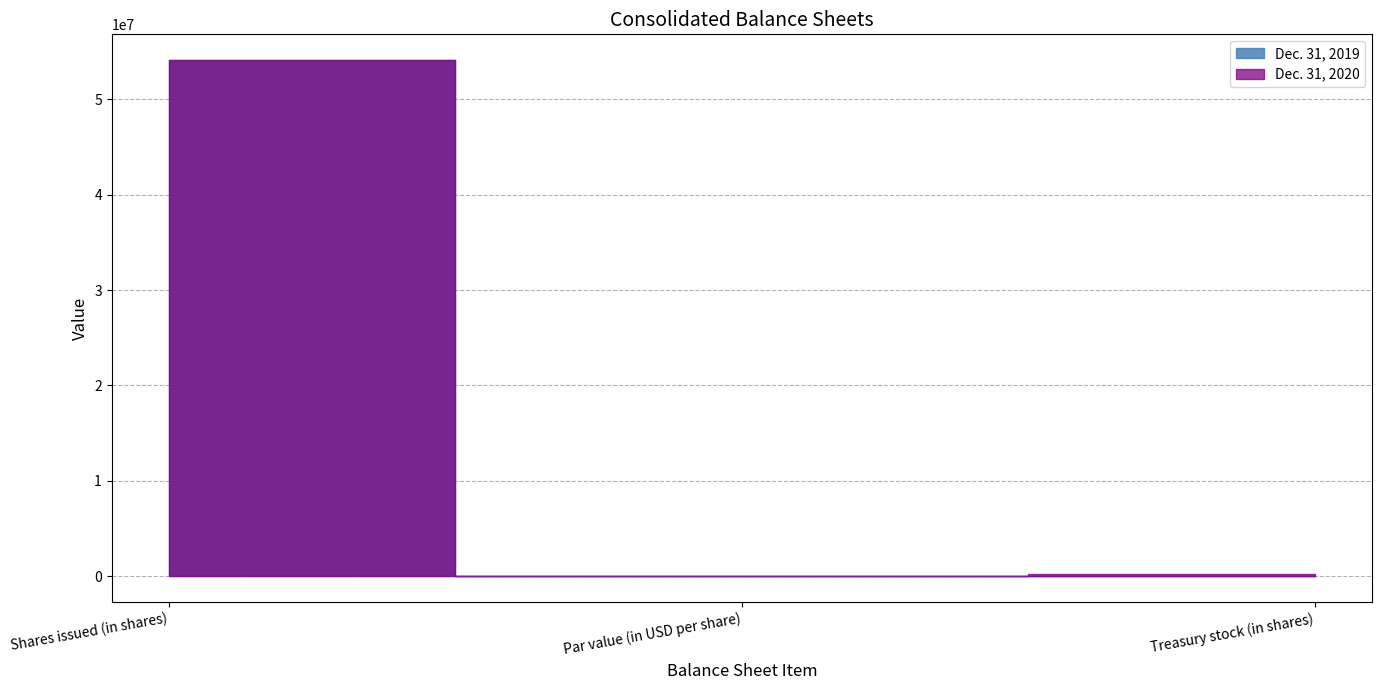

Does the chart display data point markers on the line(s)?

No